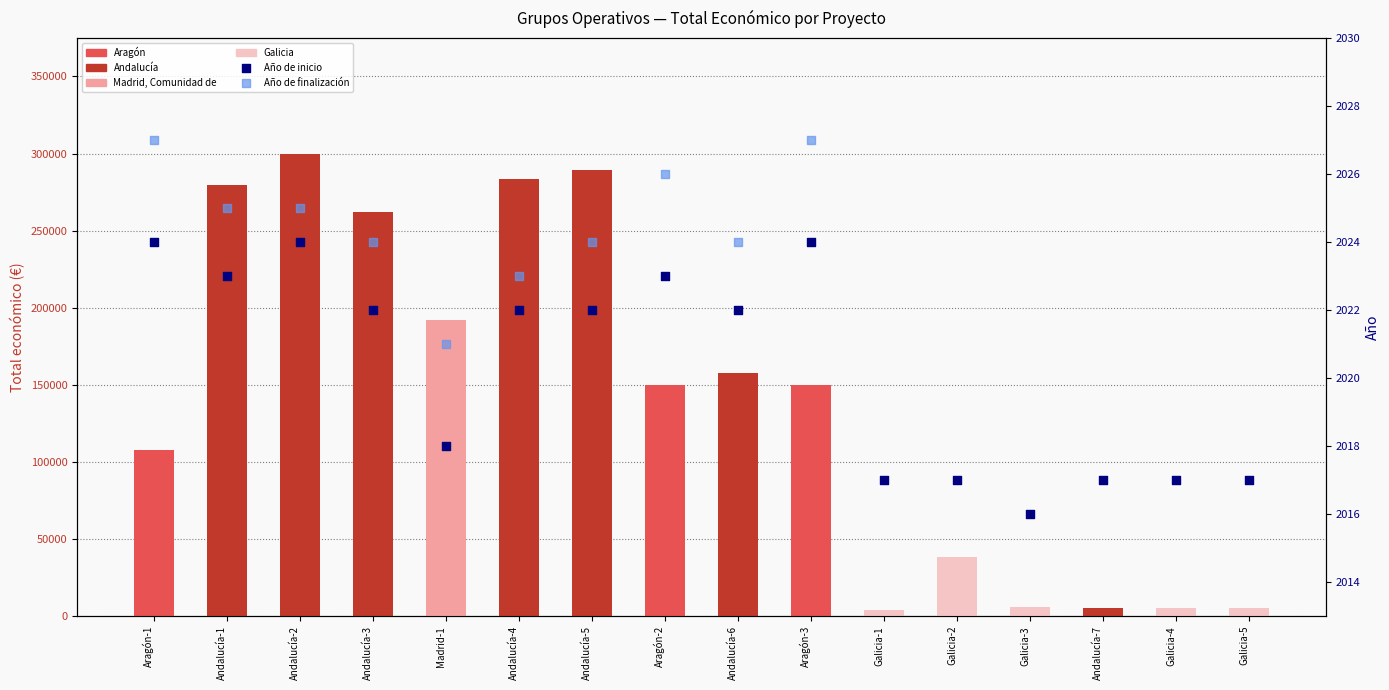

Between Andalucía-4 and Galicia-2, which is larger?

Andalucía-4